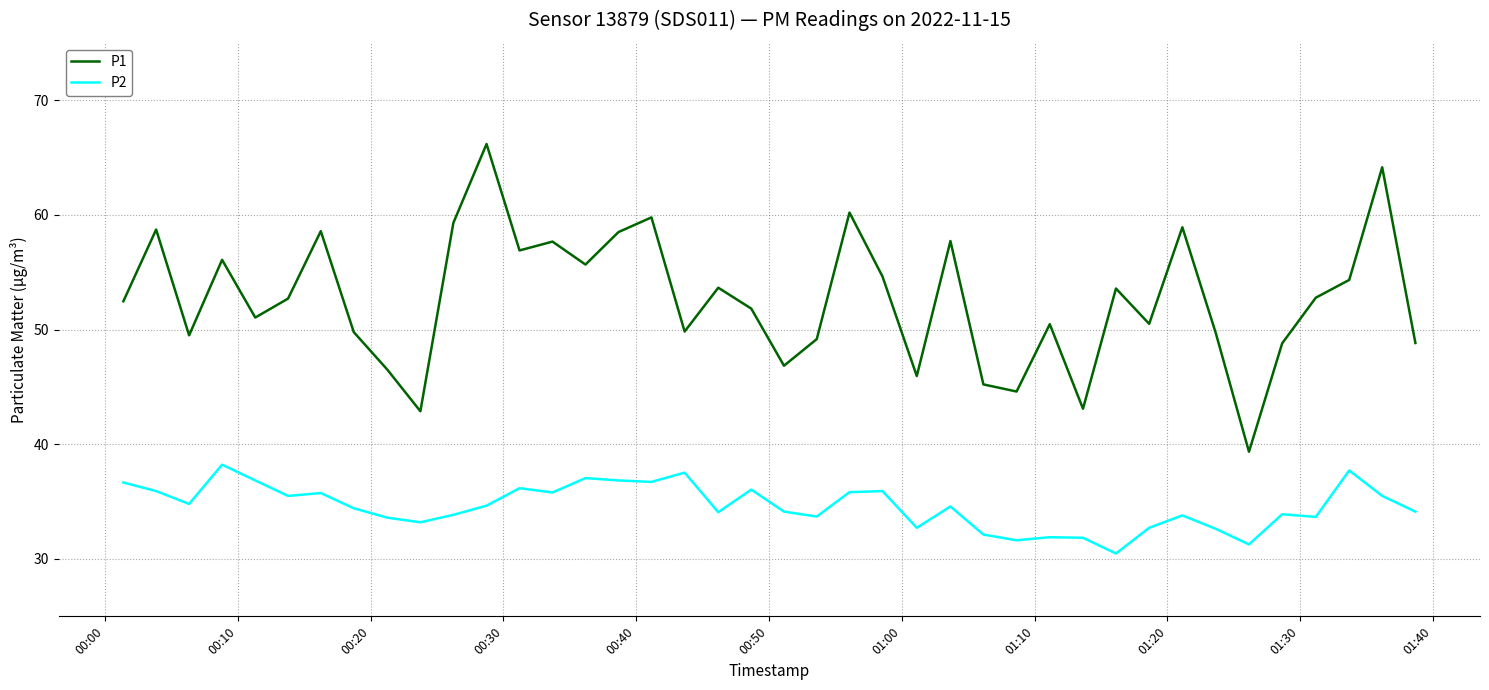

What is the difference between the maximum and minimum values in the P1 series?

26.8